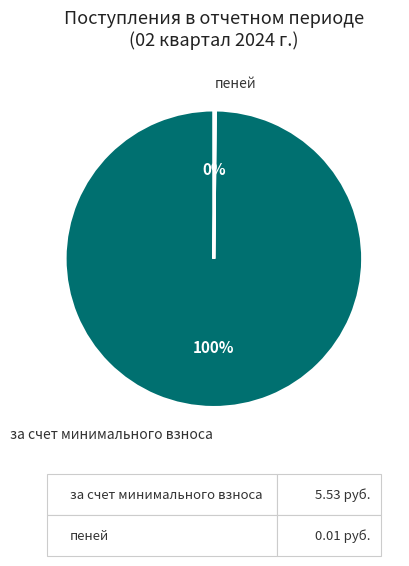

What is the largest slice in the pie chart?

за счет минимального взноса